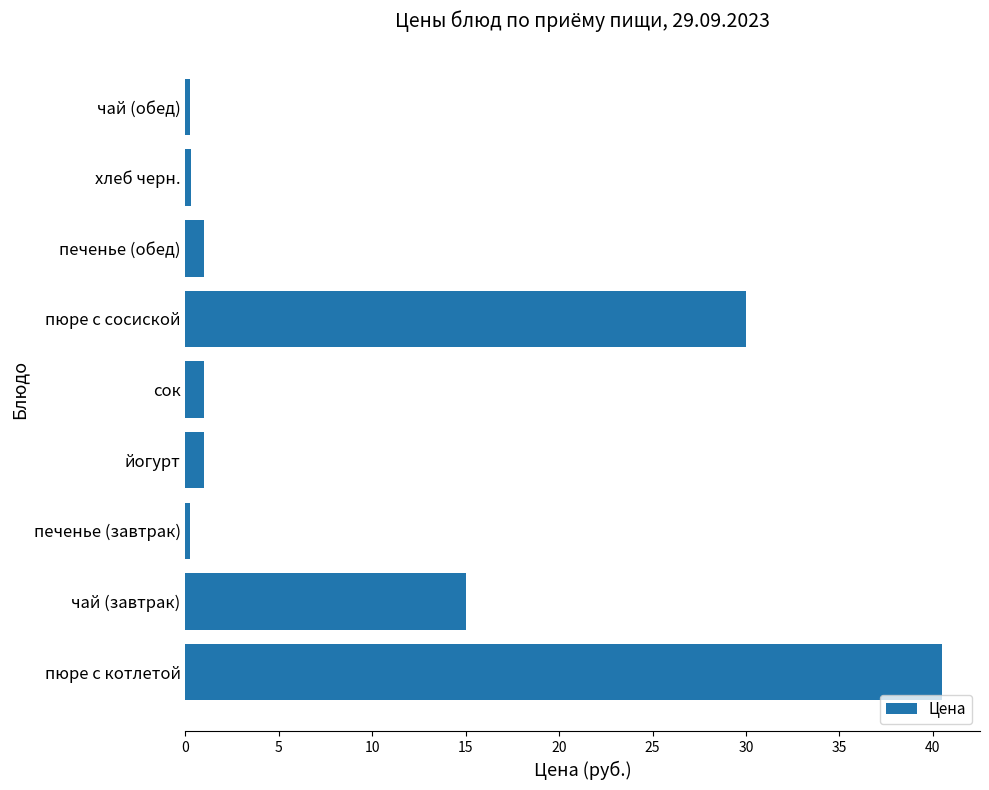

What is the ratio of the value at чай (завтрак) to the value at печенье (обед)?

15.0